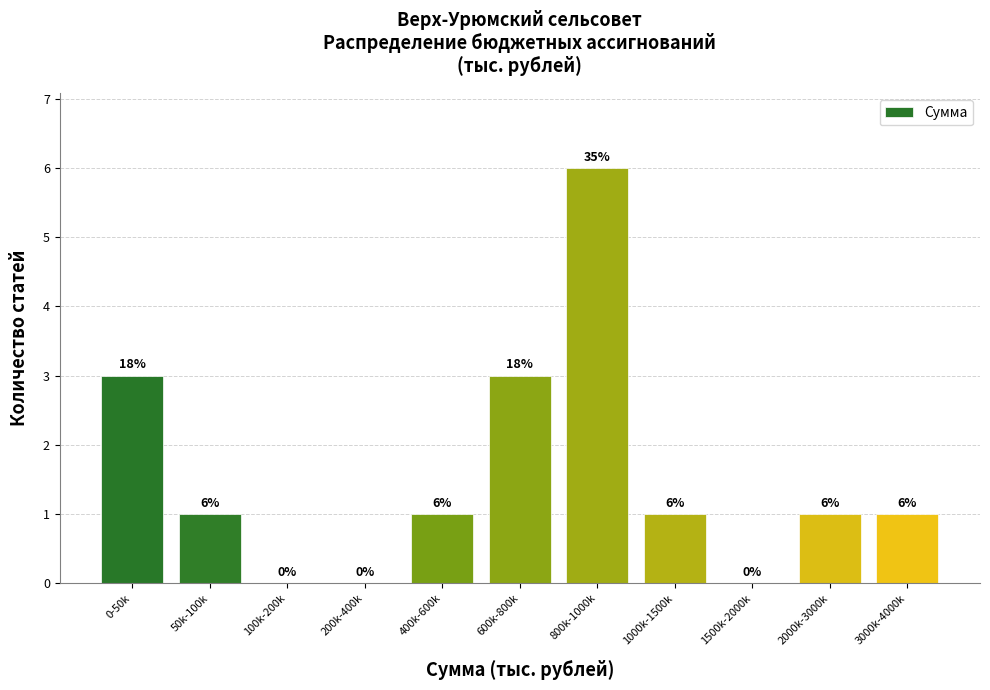

Reading right to left, extract all data points from this chart.

3000k-4000k=1	2000k-3000k=1	1500k-2000k=0	1000k-1500k=1	800k-1000k=6	600k-800k=3	400k-600k=1	200k-400k=0	100k-200k=0	50k-100k=1	0-50k=3